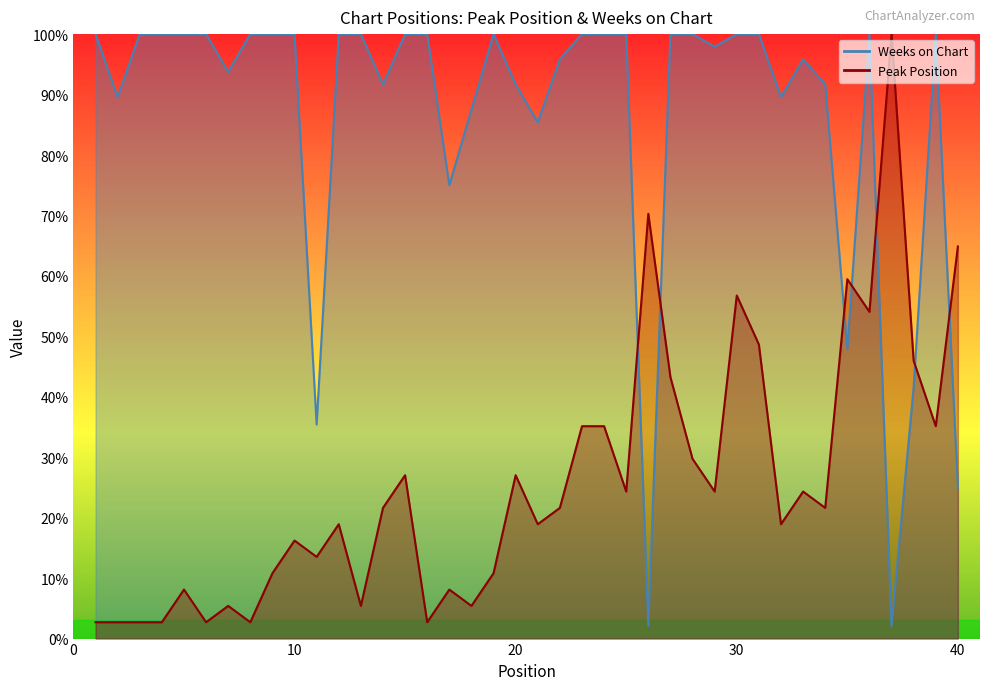

Does the chart have visible grid lines?

No